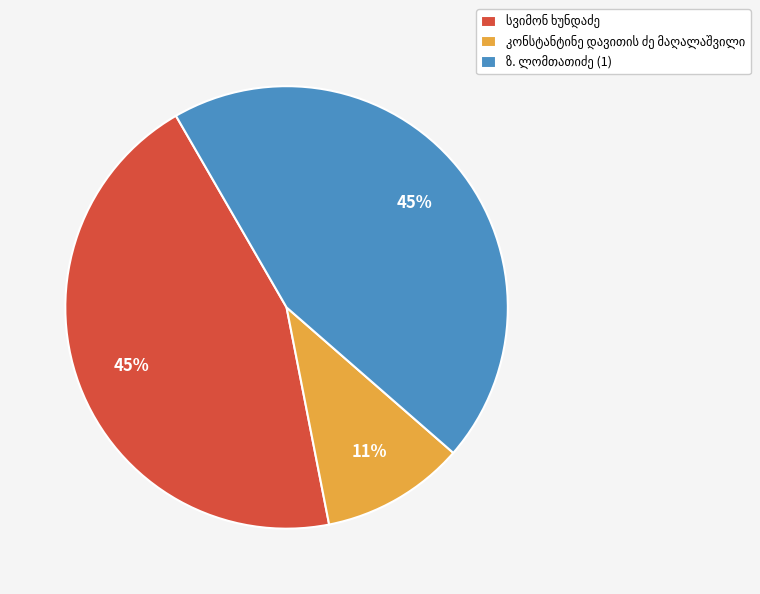

Does any single category account for the majority?

No